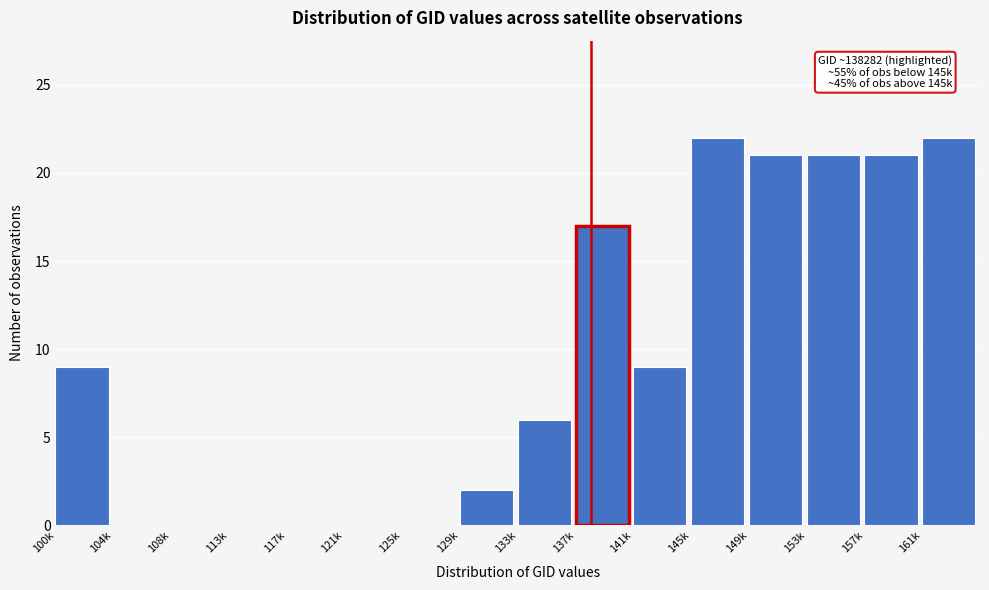

Reading right to left, list all the values displayed in this chart.

161k=22	157k=21	153k=21	149k=21	145k=22	141k=9	137k=17	133k=6	129k=2	125k=0	121k=0	117k=0	113k=0	108k=0	104k=0	100k=9